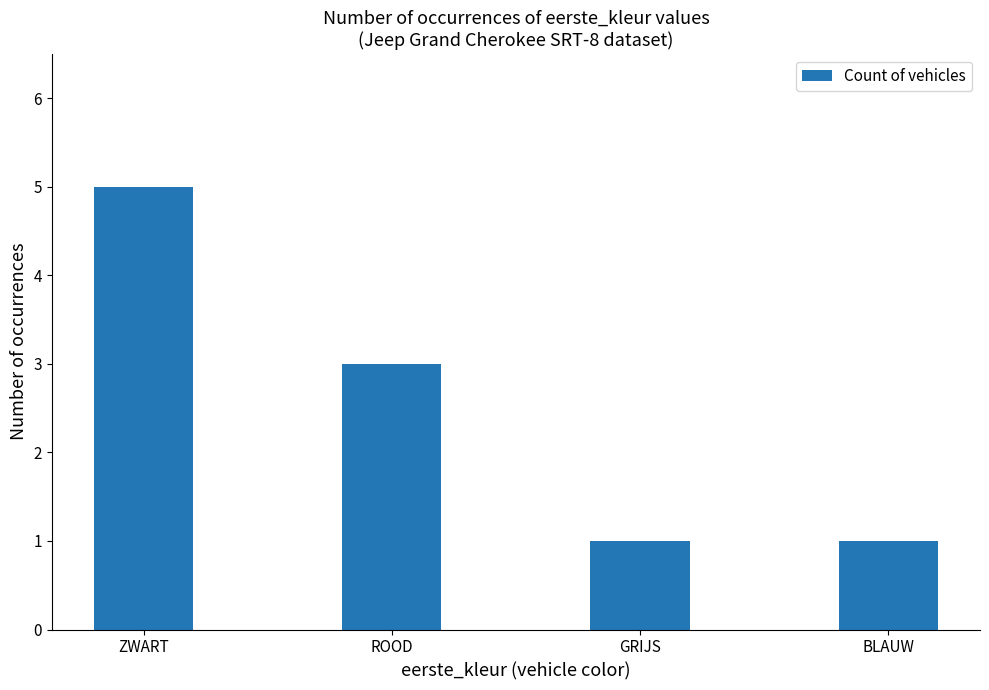

Count the number of categories in the chart.

4